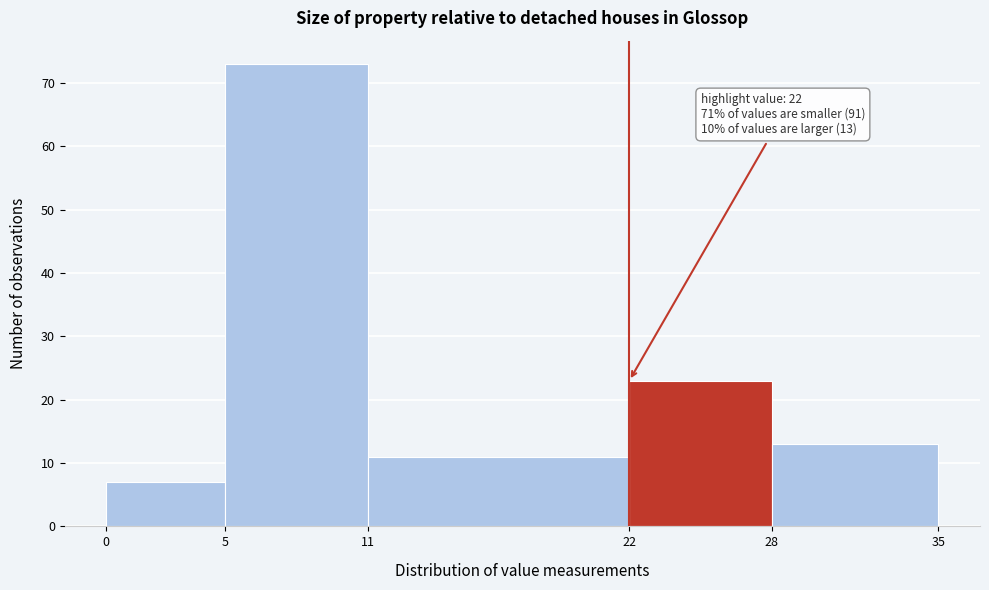

Which range on the x-axis has the tallest bar?

5 to 11